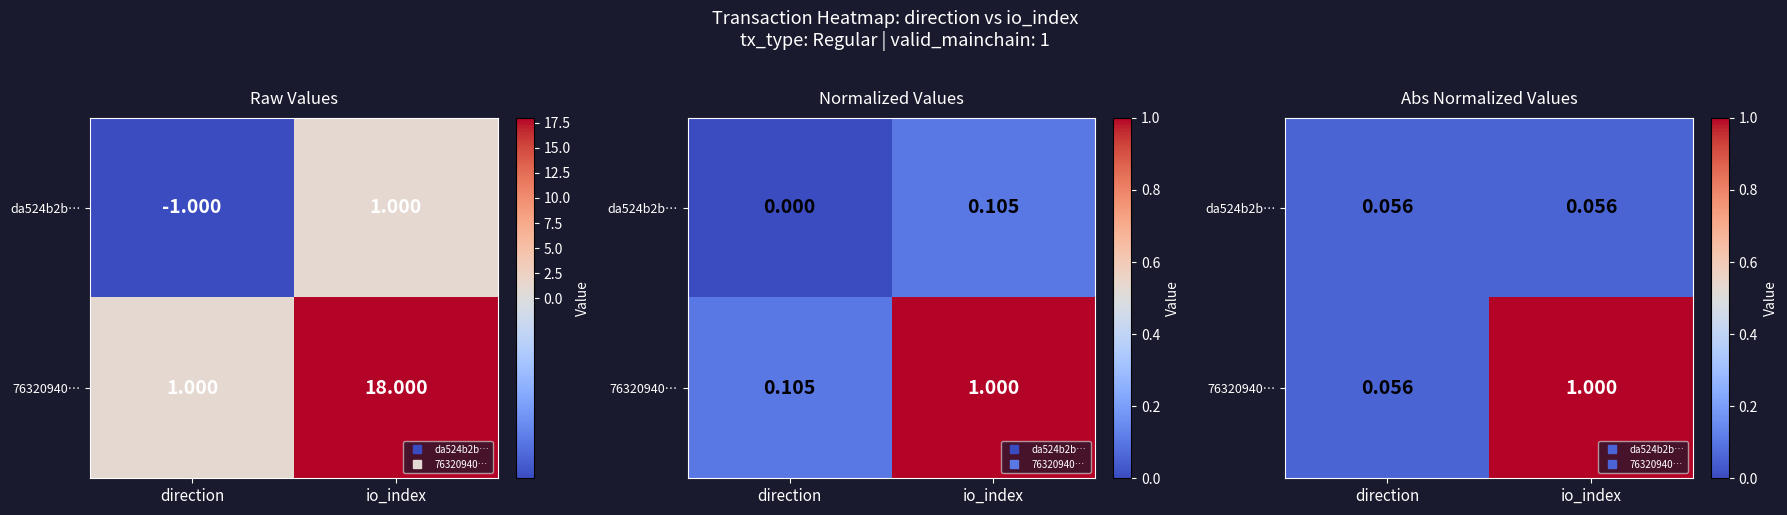

List the series in order of their peak value, lowest first.

da524b2b…, 76320940…